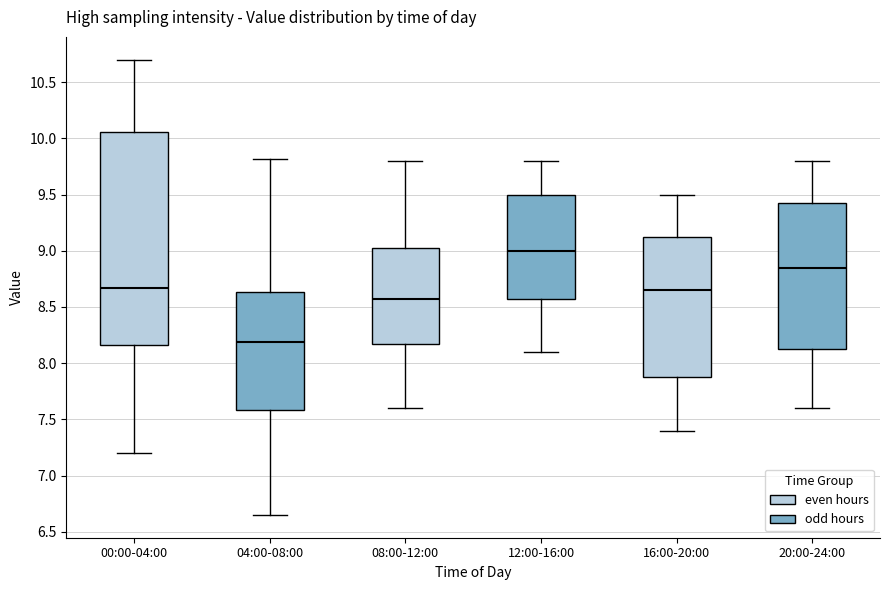

Reading left to right, transcribe this box plot: for each box, give where its median line is, the range the box spans, and where its two whiskers end, as read against the y-axis. The values are not printed on the chart, so give them approximately, as read against the axis.

00:00-04:00: median 8.65, box 8.15 to 10.05, whiskers 7.20 to 10.70
04:00-08:00: median 8.20, box 7.60 to 8.65, whiskers 6.65 to 9.80
08:00-12:00: median 8.60, box 8.20 to 9.05, whiskers 7.60 to 9.80
12:00-16:00: median 9.00, box 8.60 to 9.50, whiskers 8.10 to 9.80
16:00-20:00: median 8.65, box 7.90 to 9.15, whiskers 7.40 to 9.50
20:00-24:00: median 8.85, box 8.15 to 9.45, whiskers 7.60 to 9.80